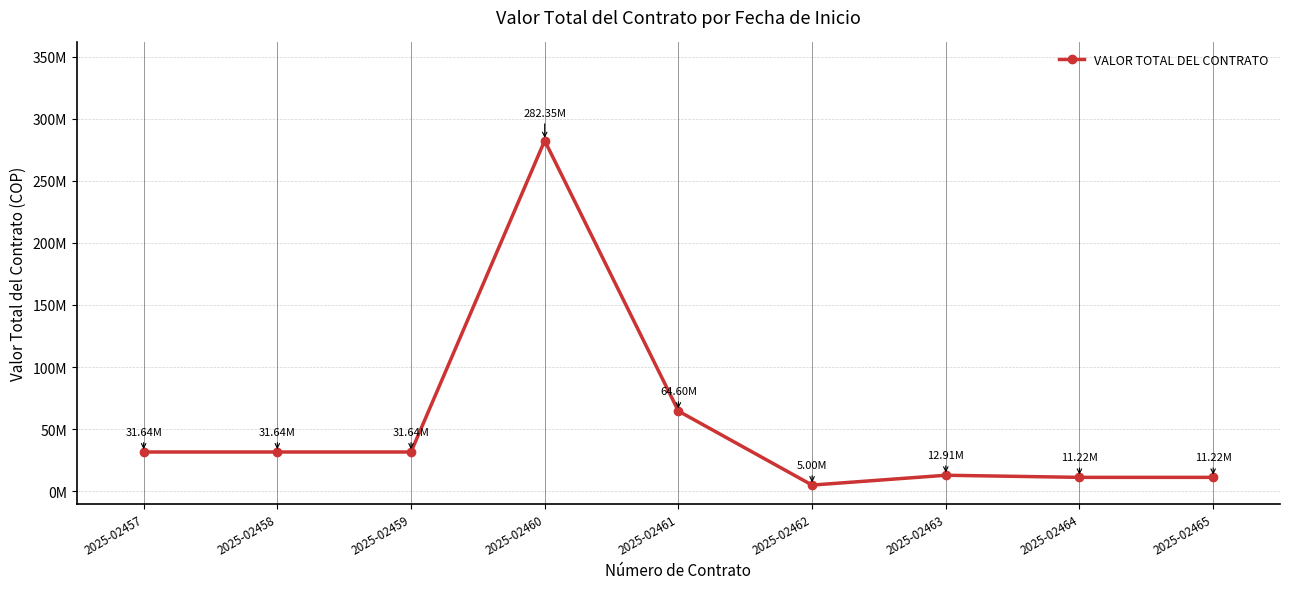

How many interior local peaks (higher than both neighbors) does the data have?

2